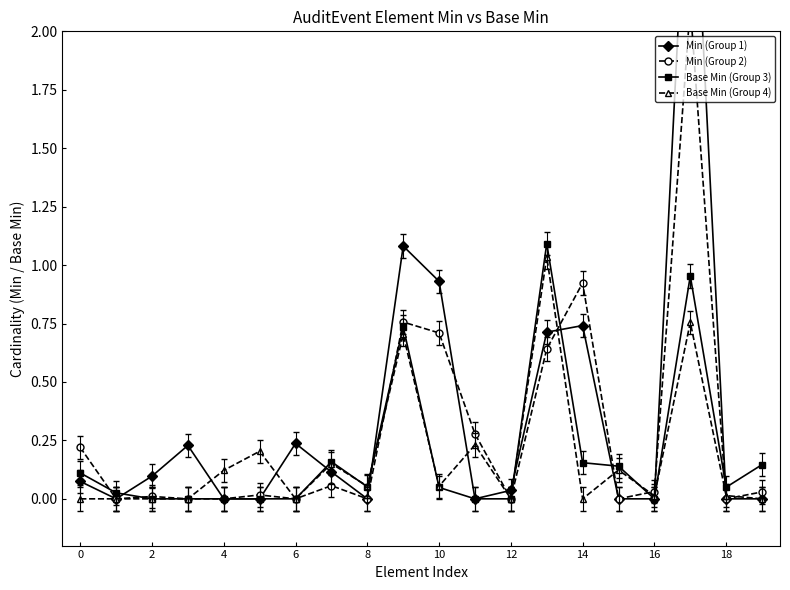

How many distinct data groups are displayed?

4